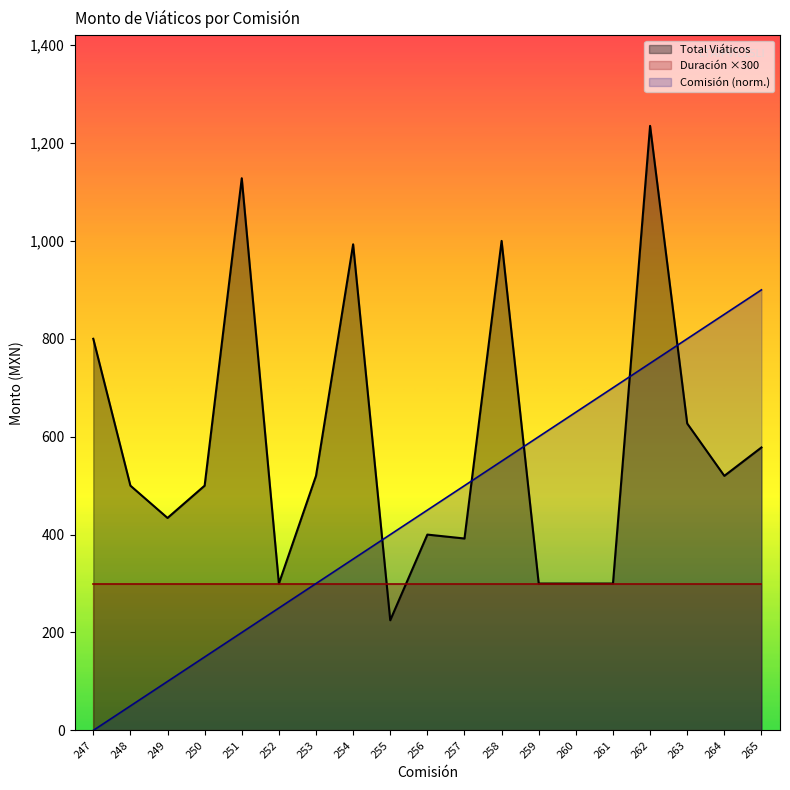

What is the maximum value for Comisión?

900